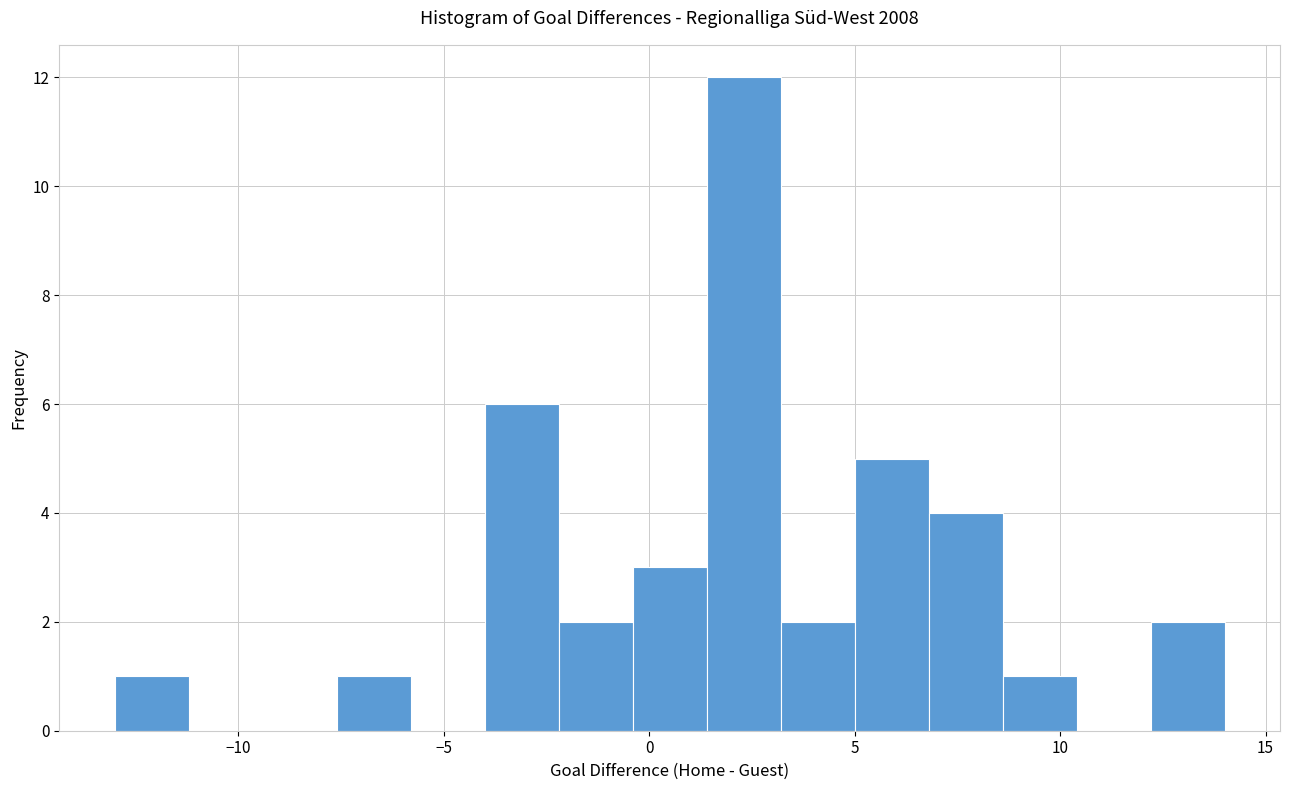

Around what value on the x-axis is the tallest bar? Give the approximate position of its centre, as read against the axis.

2.5